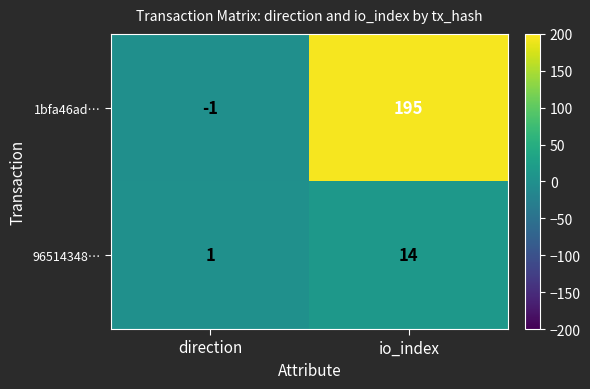

Which label corresponds to the smallest value in the chart?

direction